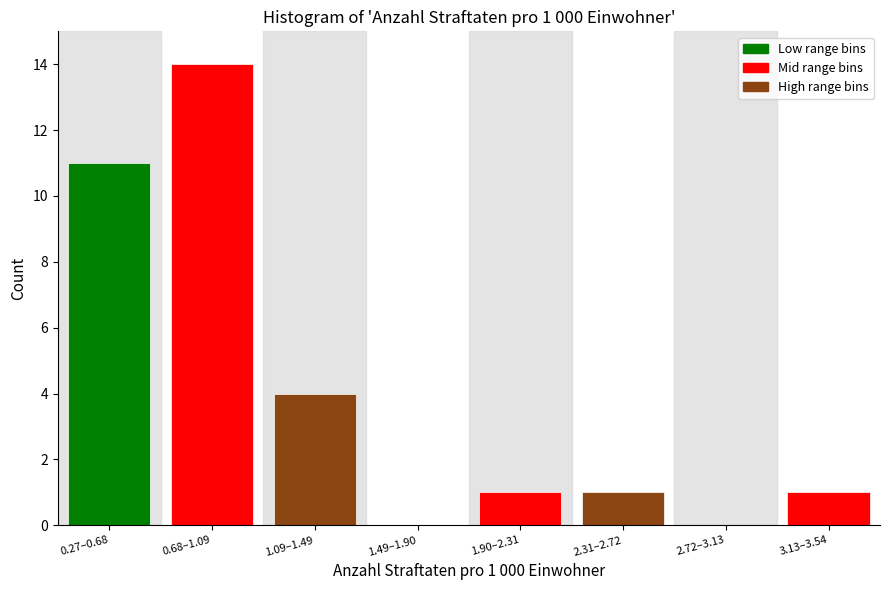

Reading left to right, transcribe all the data shown in this chart.

0.27–0.68=11	0.68–1.09=14	1.09–1.49=4	1.49–1.90=0	1.90–2.31=1	2.31–2.72=1	2.72–3.13=0	3.13–3.54=1